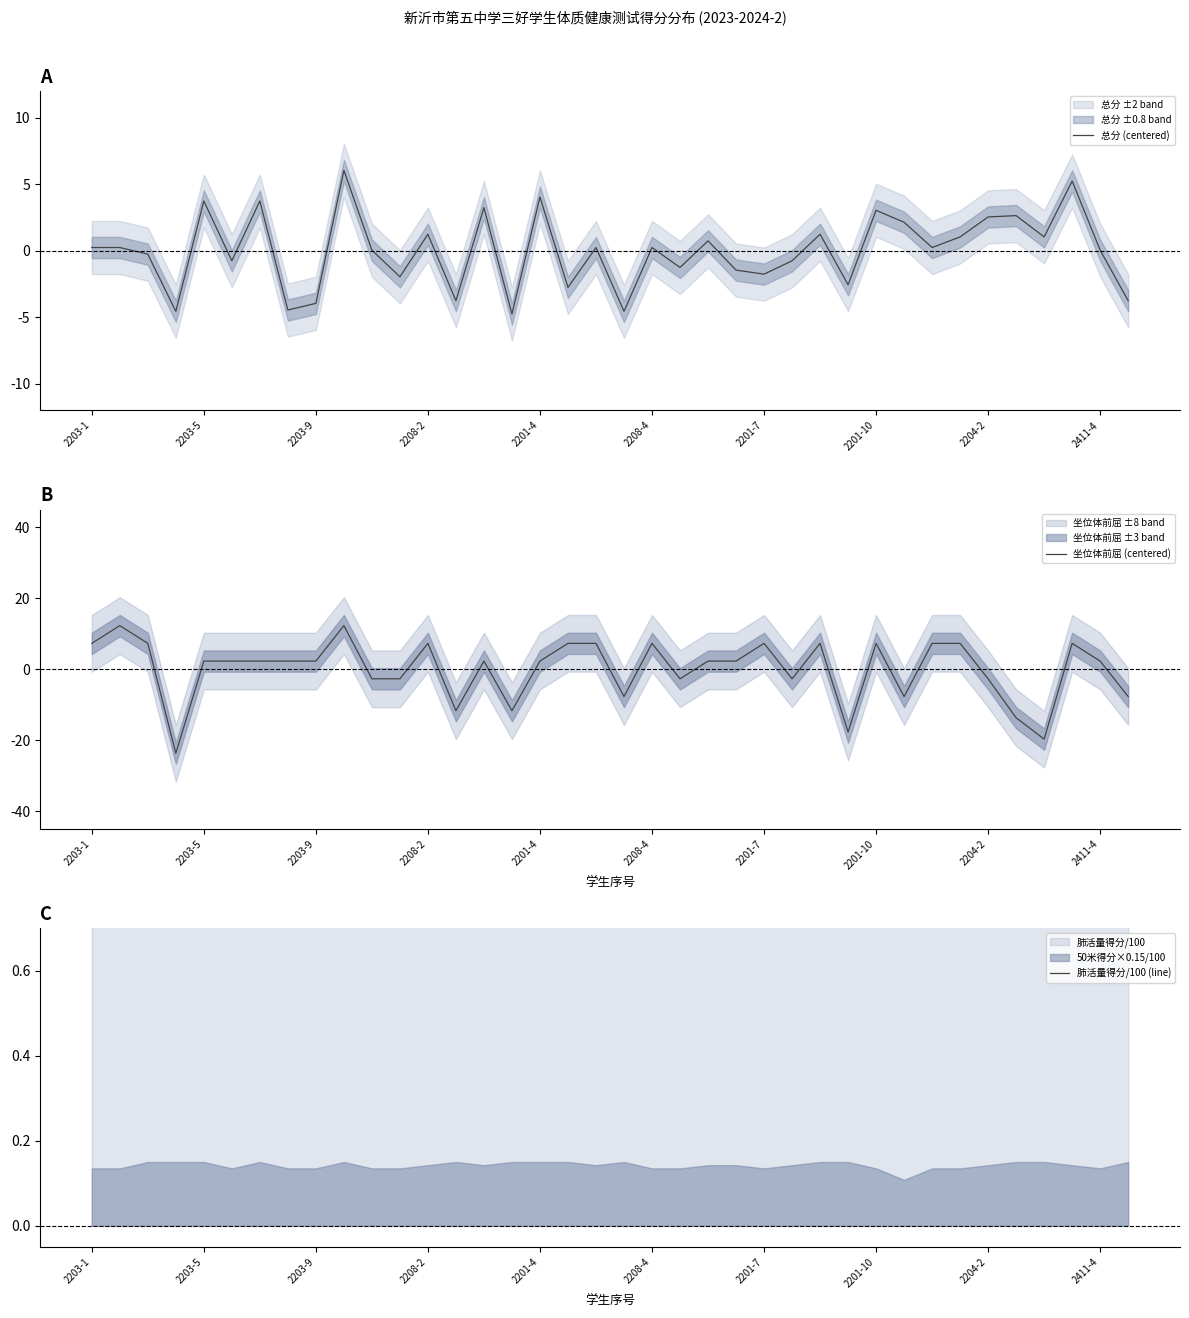

The value of 肺活量得分/100 (line) at 37 is 1.0. True or false?

True